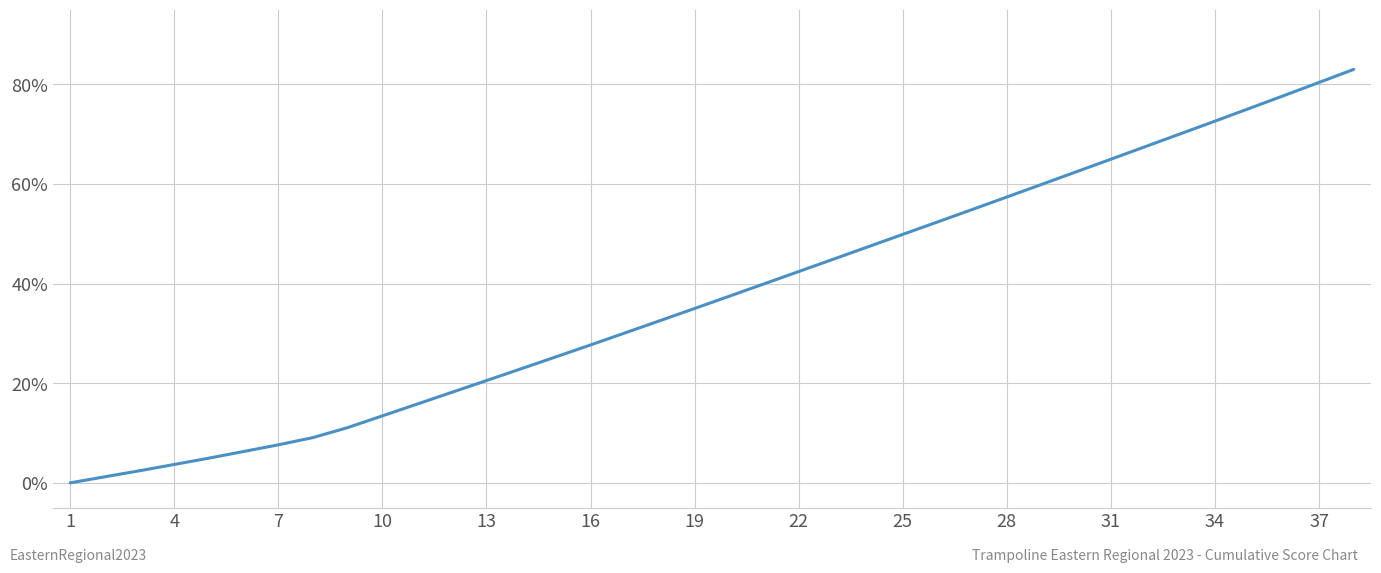

What is the average value?

37.6